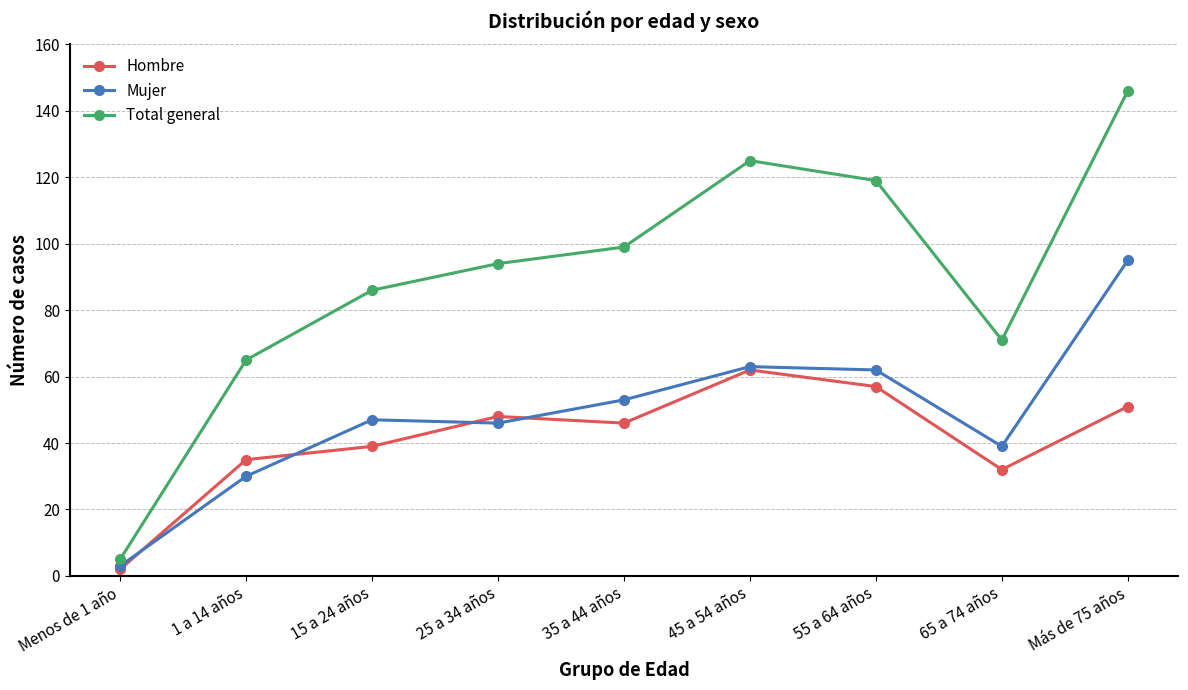

Reading left to right, what are all the values shown in this chart?

Hombre: Menos de 1 año=2	1 a 14 años=35	15 a 24 años=39	25 a 34 años=48	35 a 44 años=46	45 a 54 años=62	55 a 64 años=57	65 a 74 años=32	Más de 75 años=51
Mujer: Menos de 1 año=3	1 a 14 años=30	15 a 24 años=47	25 a 34 años=46	35 a 44 años=53	45 a 54 años=63	55 a 64 años=62	65 a 74 años=39	Más de 75 años=95
Total general: Menos de 1 año=5	1 a 14 años=65	15 a 24 años=86	25 a 34 años=94	35 a 44 años=99	45 a 54 años=125	55 a 64 años=119	65 a 74 años=71	Más de 75 años=146